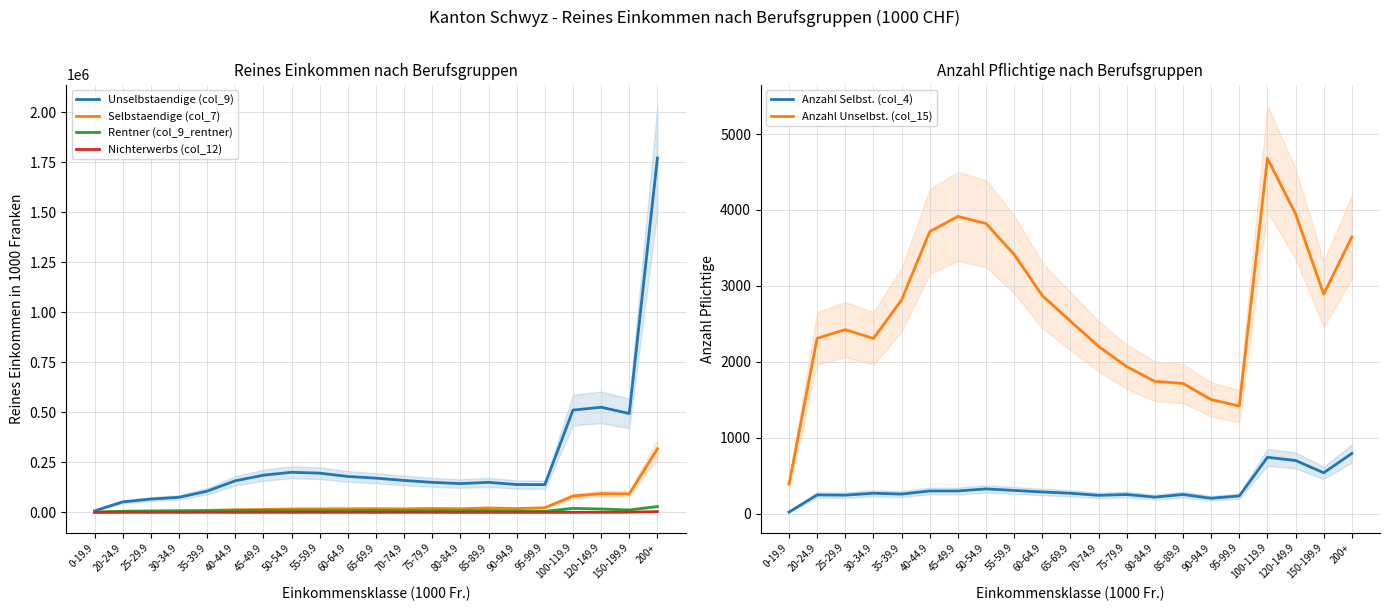

At how many categories does at least one series exceed 1091340?

1